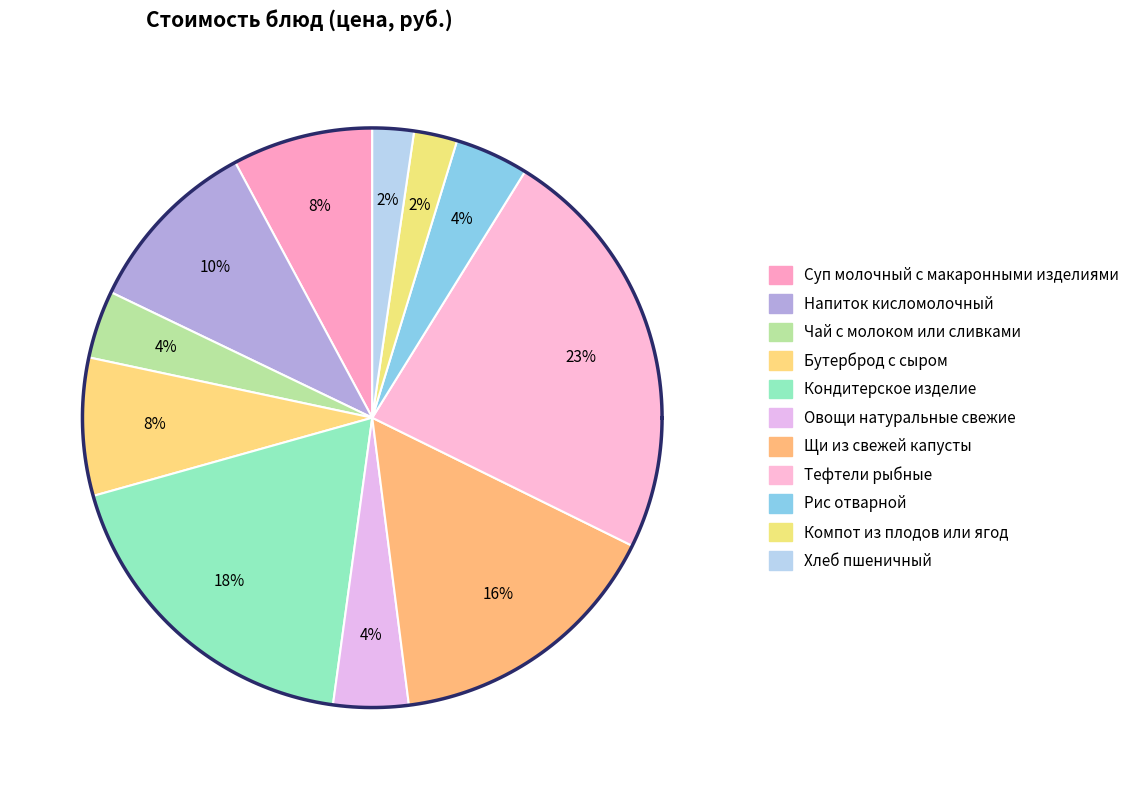

The Чай с молоком или сливками slice represents 4% of the pie. True or false?

True